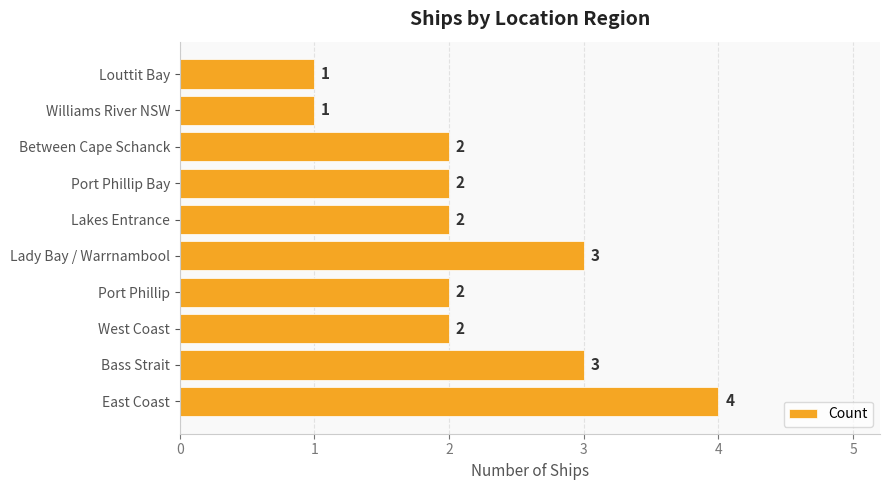

What is the difference between the maximum and minimum values?

3